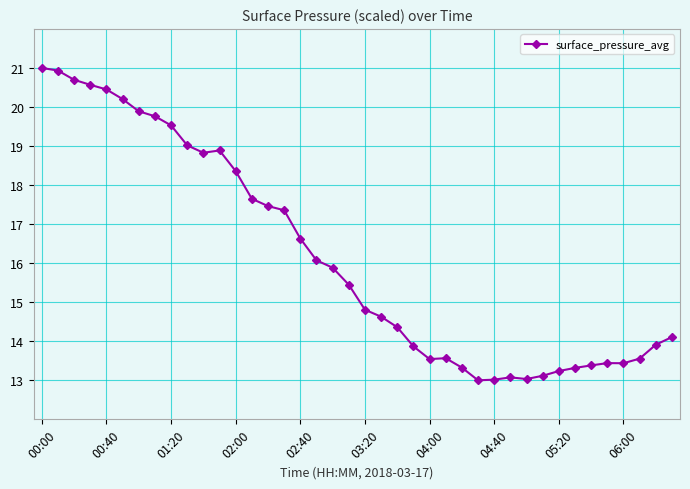

What is the difference between the second highest and minimum values?

7.9